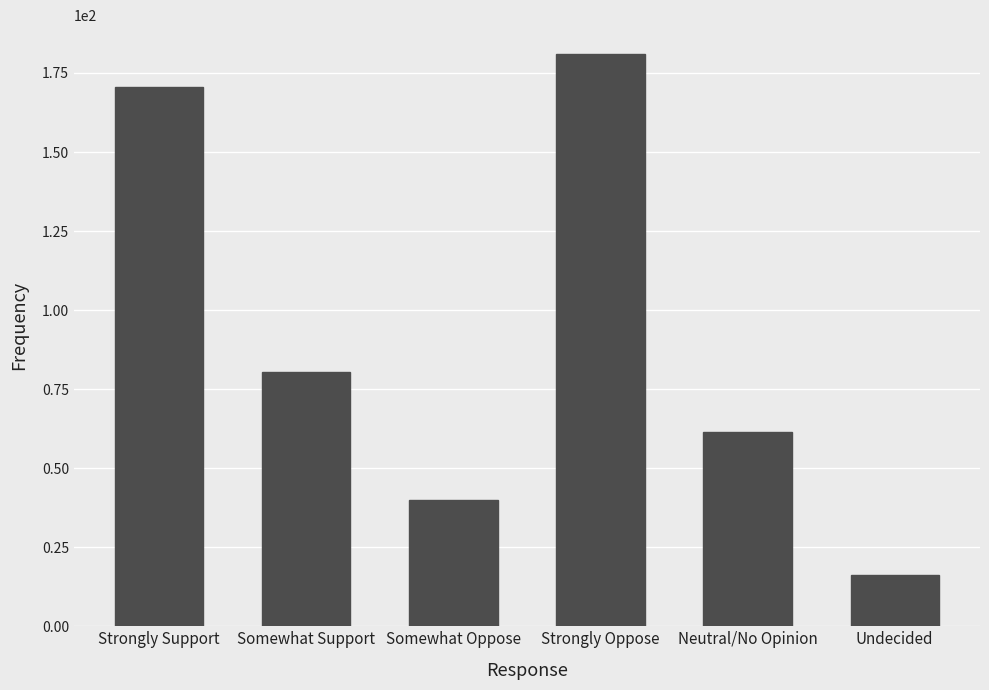

Reading left to right, transcribe all the data shown in this chart.

Strongly Support=170.7	Somewhat Support=80.6	Somewhat Oppose=40.1	Strongly Oppose=181.1	Neutral/No Opinion=61.3	Undecided=16.3